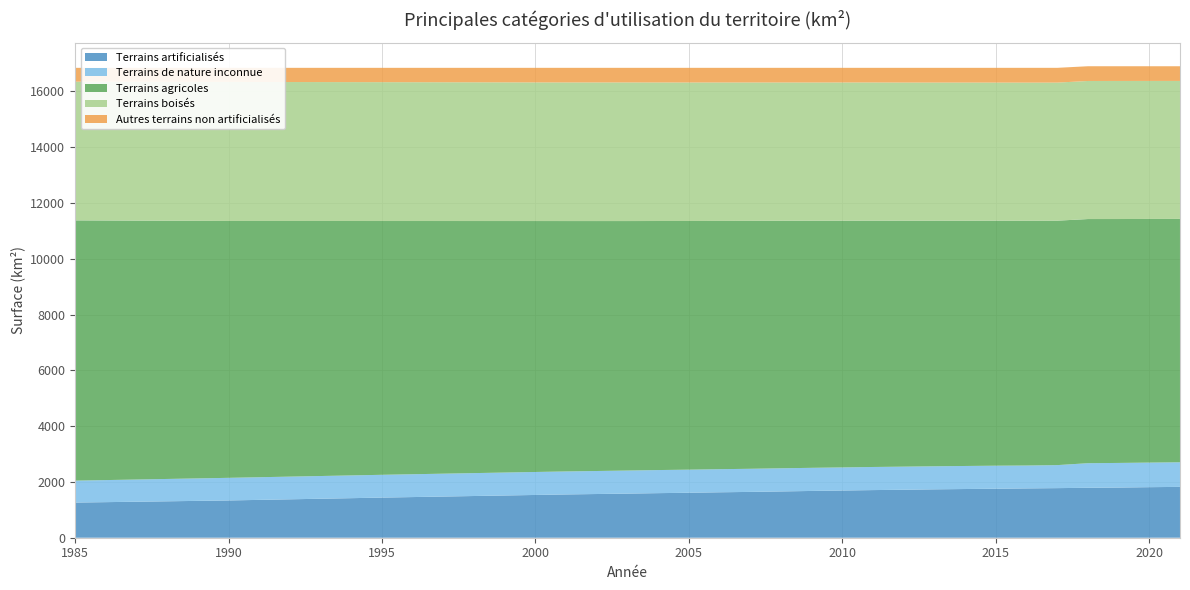

Reading right to left, transcribe all the data shown in this chart.

Terrains artificialisés: 2021=1822.7	2020=1812.0	2019=1798.8	2018=1789.8	2017=1778.0	2016=1767.9	2015=1756.0	2014=1746.0	2013=1734.6	2012=1719.8	2011=1707.7	2010=1692.4	2009=1676.6	2008=1659.5	2007=1642.3	2006=1629.2	2005=1611.8	2004=1598.3	2003=1581.7	2002=1566.8	2001=1551.9	2000=1533.2	1995=1438.5	1990=1336.2	1985=1260.2
Terrains de nature inconnue: 2021=881.6	2020=881.2	2019=882.3	2018=881.8	2017=824.9	2016=820.3	2015=826.1	2014=825.9	2013=826.2	2012=828.1	2011=828.2	2010=827.8	2009=828.8	2008=829.6	2007=828.9	2006=827.5	2005=828.0	2004=827.5	2003=826.5	2002=825.0	2001=824.1	2000=823.8	1995=817.0	1990=810.7	1985=786.0
Terrains agricoles: 2021=8724.4	2020=8734.0	2019=8743.3	2018=8752.2	2017=8762.3	2016=8774.6	2015=8782.5	2014=8791.9	2013=8803.4	2012=8816.3	2011=8828.9	2010=8843.9	2009=8857.8	2008=8872.8	2007=8887.0	2006=8899.2	2005=8913.9	2004=8927.6	2003=8943.6	2002=8959.7	2001=8975.8	2000=8995.2	1995=9097.7	1990=9207.7	1985=9329.7
Terrains boisés: 2021=4946.4	2020=4947.6	2019=4949.5	2018=4949.2	2017=4949.5	2016=4951.7	2015=4950.7	2014=4952.3	2013=4951.8	2012=4952.2	2011=4954.3	2010=4955.0	2009=4954.8	2008=4956.9	2007=4960.4	2006=4962.7	2005=4964.8	2004=4965.7	2003=4968.3	2002=4968.5	2001=4968.3	2000=4969.3	1995=4977.1	1990=4983.9	1985=4972.3
Autres terrains non artificialisés: 2021=526.1	2020=526.3	2019=527.5	2018=528.4	2017=529.5	2016=529.9	2015=529.0	2014=528.2	2013=528.3	2012=527.8	2011=525.1	2010=525.2	2009=526.2	2008=525.6	2007=525.7	2006=525.6	2005=525.7	2004=525.2	2003=524.2	2002=524.2	2001=524.2	2000=522.8	1995=514.1	1990=505.8	1985=496.0